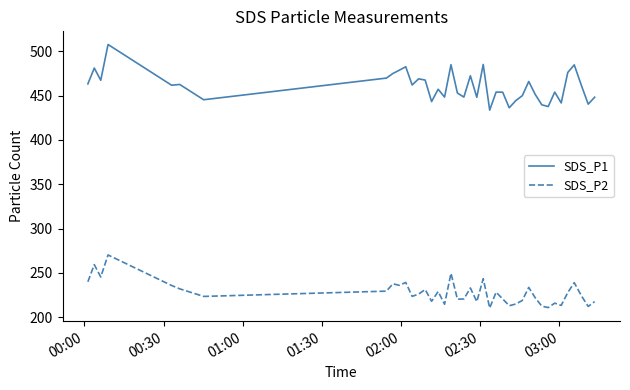

Which series has the largest total across all categories?

SDS_P1